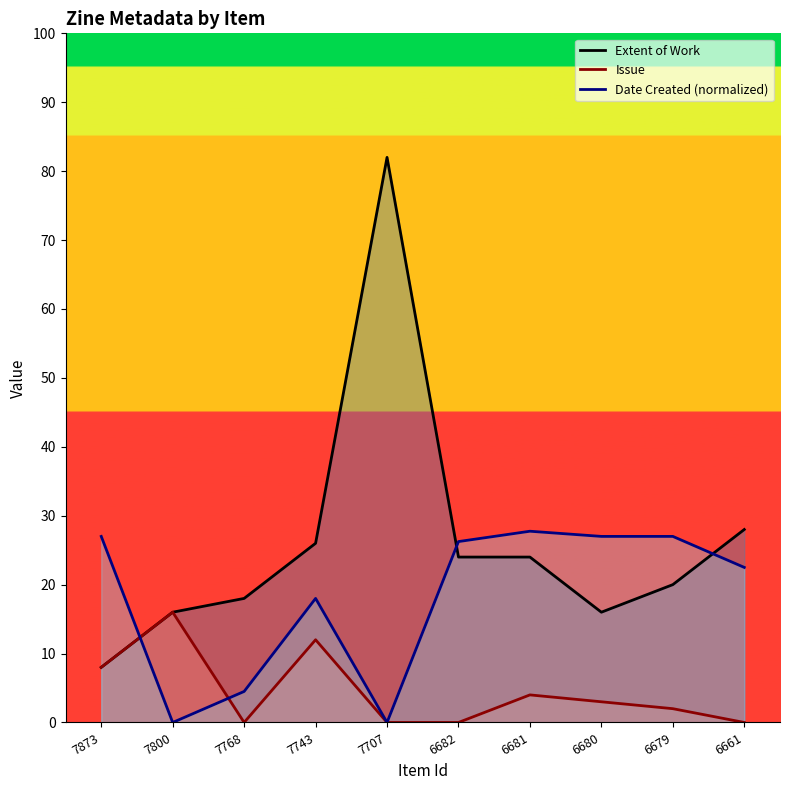

List the labels in order of Issue value, smallest first.

7768, 7707, 6682, 6661, 6679, 6680, 6681, 7873, 7743, 7800